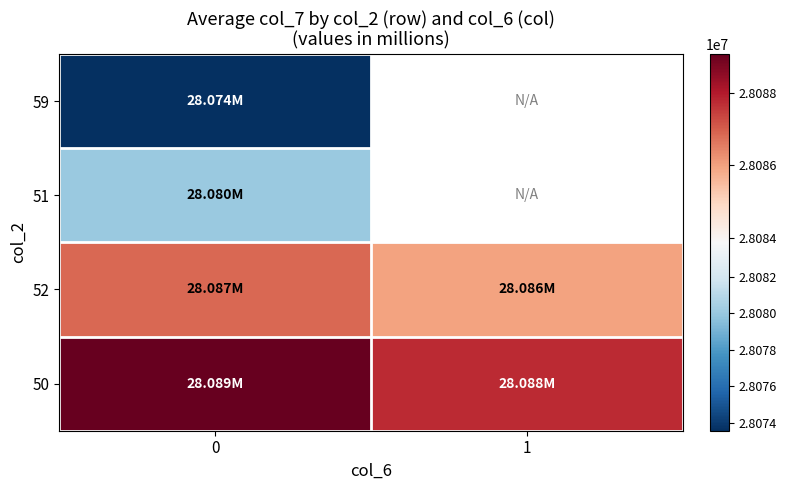

What is the minimum value for 51?

28080044.0